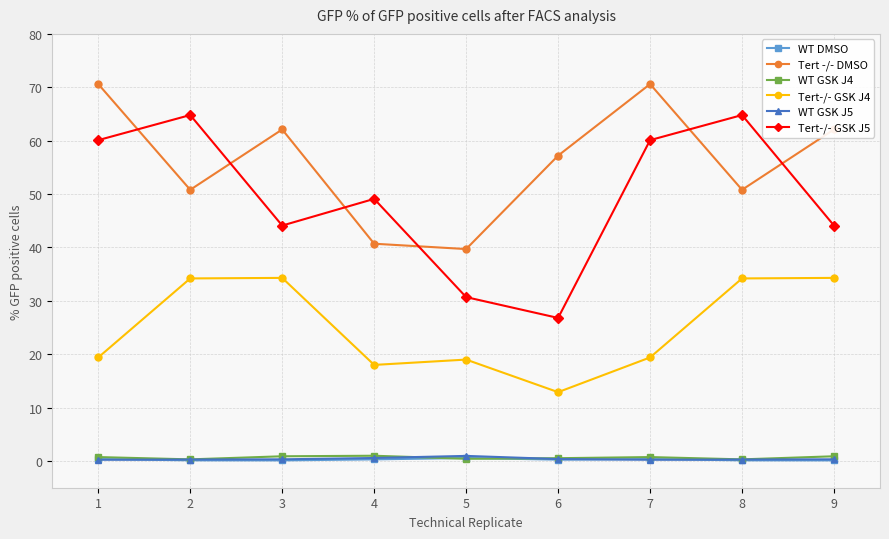

What is the greatest value displayed?

70.6